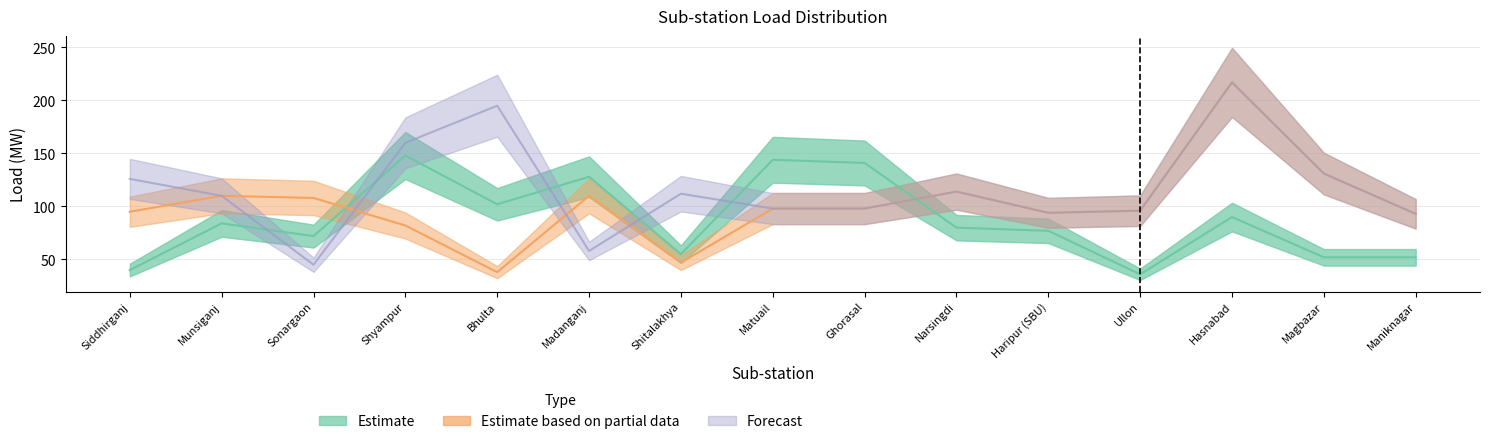

After their last crossing, which series has the higher values: Estimate or Estimate based on partial data?

Estimate based on partial data